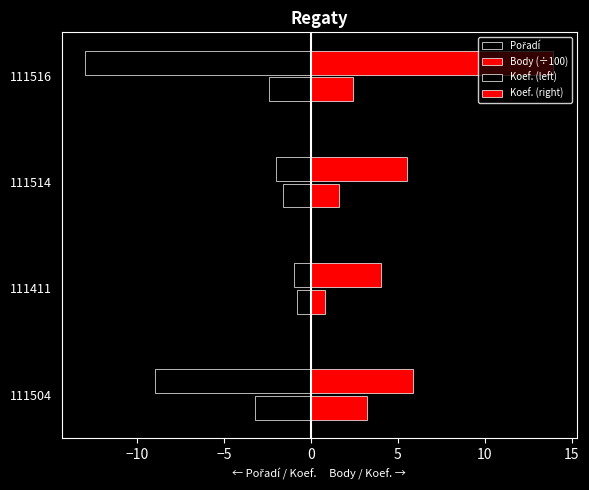

Reading right to left, what are all the values shown in this chart?

Pořadí: -13.0	-2.0	-1.0	-9.0
Body (÷100): 13.9	5.5	4.0	5.9
Koef. (left): -2.4	-1.6	-0.8	-3.2
Koef. (right): 2.4	1.6	0.8	3.2